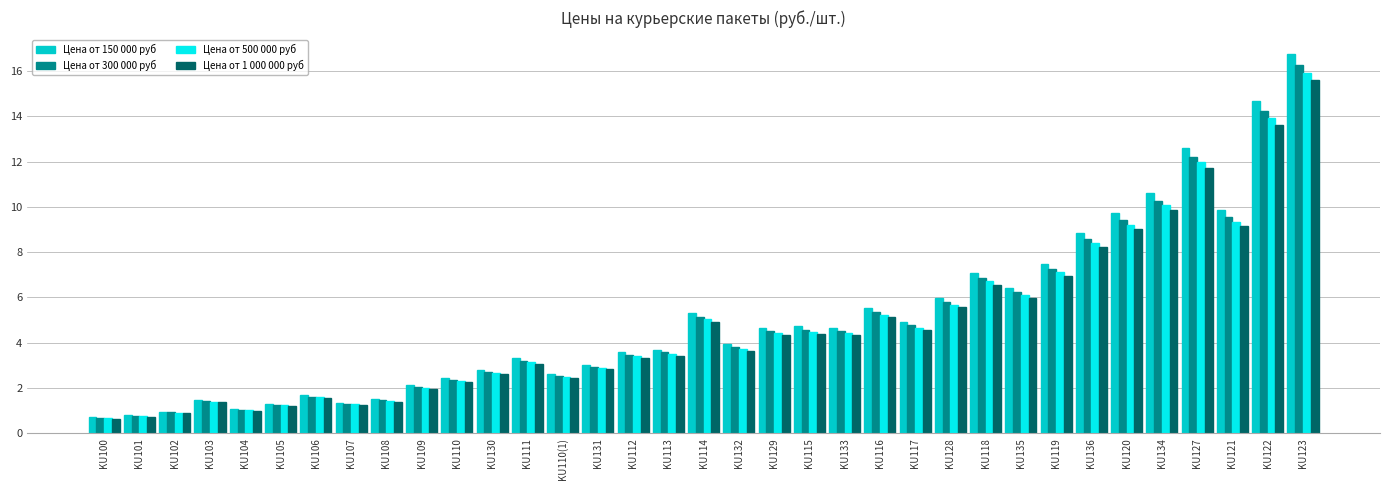

What is the sum of the Цена от 150 000 руб values at KU113 and KU129?

8.3